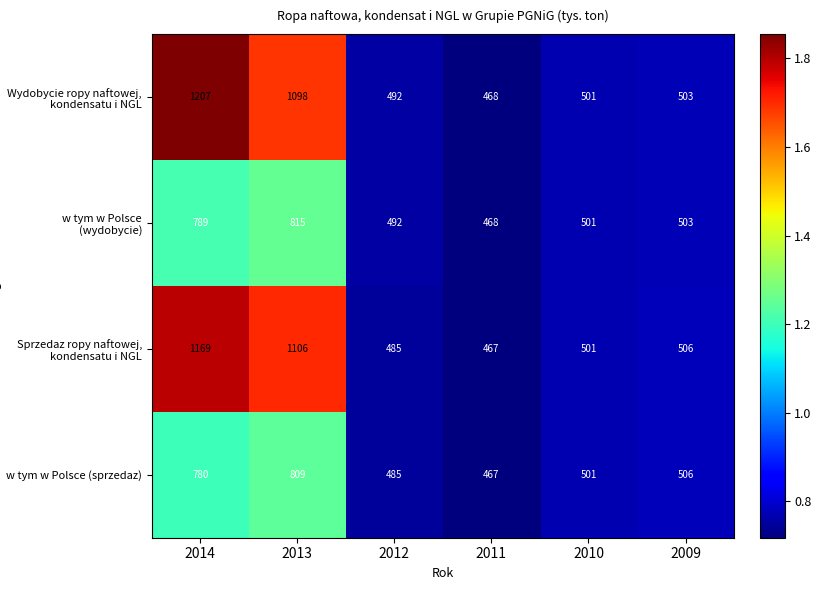

How many categories are shown in the chart?

6